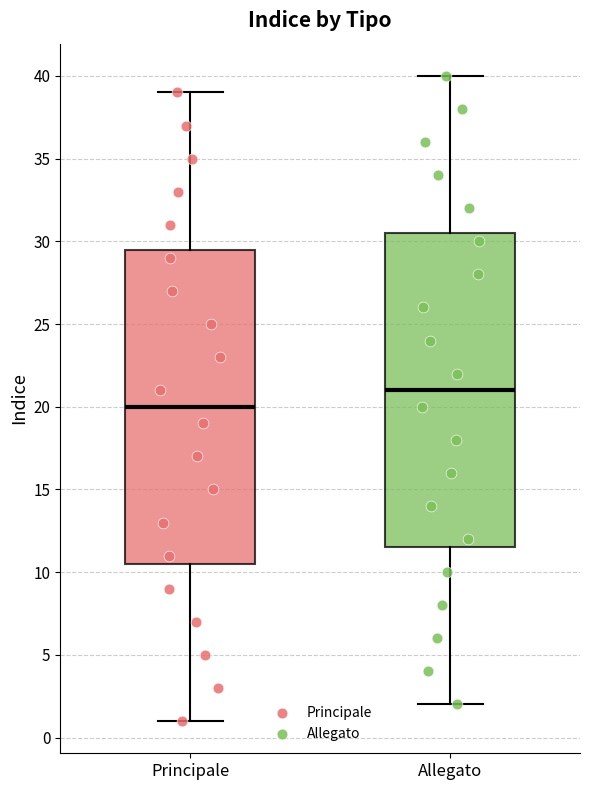

Where is the upper edge of the box for Allegato on the y-axis? The values are not printed on the chart, so give them approximately, as read against the axis.

30.5